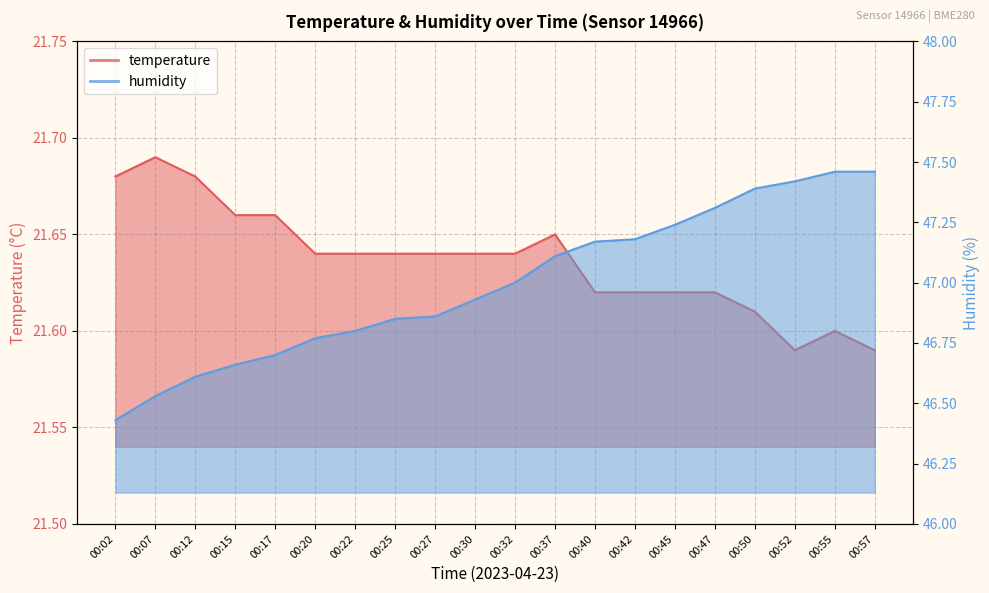

Reading left to right, list all the values displayed in this chart.

temperature: 00:02=21.7	00:07=21.7	00:12=21.7	00:15=21.7	00:17=21.7	00:20=21.6	00:22=21.6	00:25=21.6	00:27=21.6	00:30=21.6	00:32=21.6	00:37=21.6	00:40=21.6	00:42=21.6	00:45=21.6	00:47=21.6	00:50=21.6	00:52=21.6	00:55=21.6	00:57=21.6
humidity: 00:02=46.4	00:07=46.5	00:12=46.6	00:15=46.7	00:17=46.7	00:20=46.8	00:22=46.8	00:25=46.9	00:27=46.9	00:30=46.9	00:32=47.0	00:37=47.1	00:40=47.2	00:42=47.2	00:45=47.2	00:47=47.3	00:50=47.4	00:52=47.4	00:55=47.5	00:57=47.5